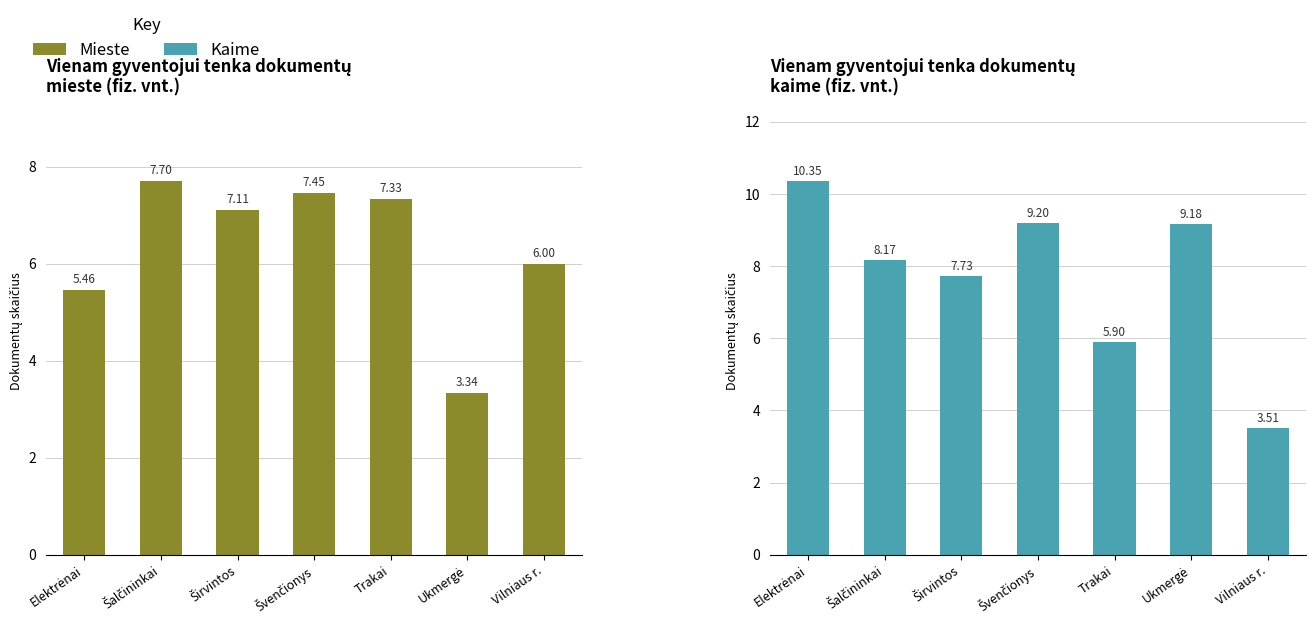

What position from the right is Šalčininkai?

6